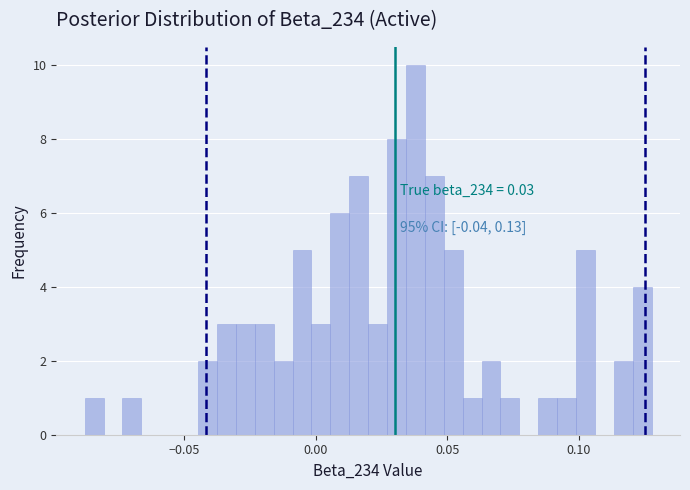

Around what value on the x-axis is the tallest bar? Give the approximate position of its centre, as read against the axis.

0.040